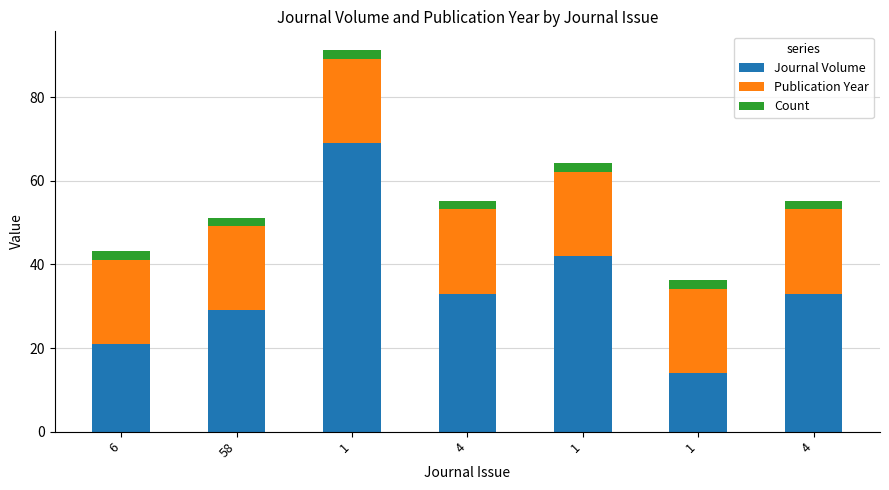

Rank the series at 58 from lowest to highest value.

Count, Publication Year, Journal Volume